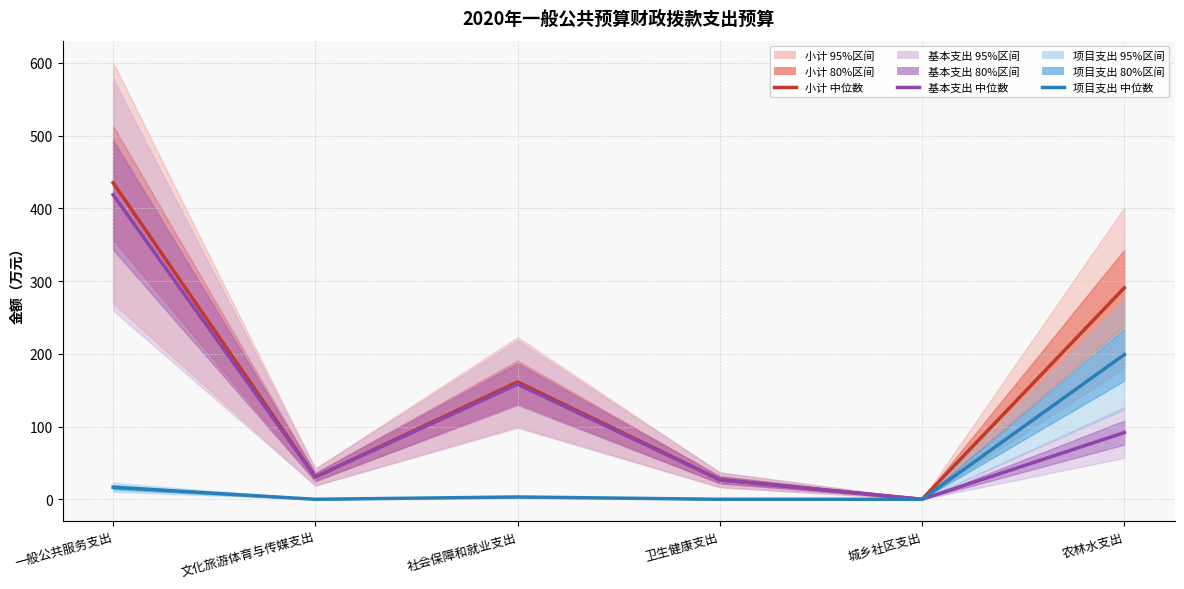

What is the sum of all 项目支出 values?

218.6